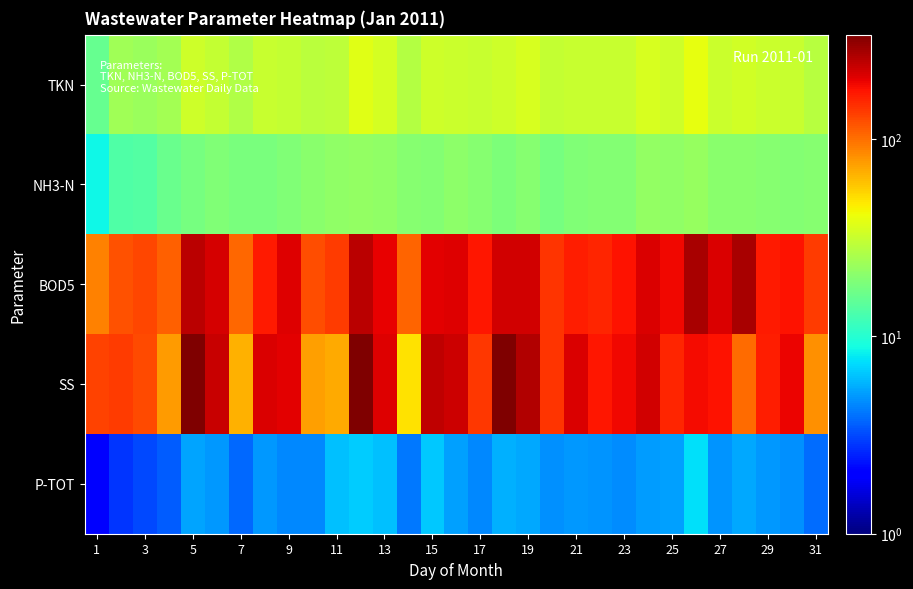

Reading left to right, list all the values displayed in this chart.

TKN: 16.0	24.1	22.9	24.4	32.6	31.0	26.8	31.4	30.8	28.9	29.4	37.8	34.4	27.1	32.6	32.1	31.1	32.6	35.2	30.4	31.6	31.3	31.6	35.5	32.7	39.2	32.5	33.8	31.8	31.2	28.2
NH3-N: 8.6	13.6	14.0	16.4	17.6	19.0	18.1	18.1	19.0	20.6	21.4	21.6	21.2	19.9	19.6	20.9	20.1	18.5	19.8	18.0	19.1	19.5	19.6	21.6	21.3	22.1	20.4	20.6	19.9	19.6	20.0
BOD5: 90.0	121.0	130.0	110.0	246.0	217.0	105.0	169.0	205.0	124.0	138.0	249.0	197.0	107.0	201.0	207.0	174.0	223.0	222.0	145.0	166.0	159.0	177.0	213.0	190.0	275.0	213.0	275.0	167.0	177.0	139.0
SS: 132.0	138.0	126.0	76.0	336.0	234.0	66.0	210.0	202.0	74.0	70.0	338.0	208.0	50.0	242.0	229.0	142.0	338.0	263.0	144.0	212.0	174.0	188.0	222.0	158.0	186.0	176.0	102.0	164.0	192.0	82.0
P-TOT: 2.1	2.8	3.1	3.6	5.3	5.0	3.8	4.9	4.5	4.6	6.2	6.7	6.3	4.2	6.5	5.2	4.5	5.7	5.5	4.7	5.0	4.9	4.7	5.1	5.2	7.5	4.9	5.4	5.0	4.7	3.8